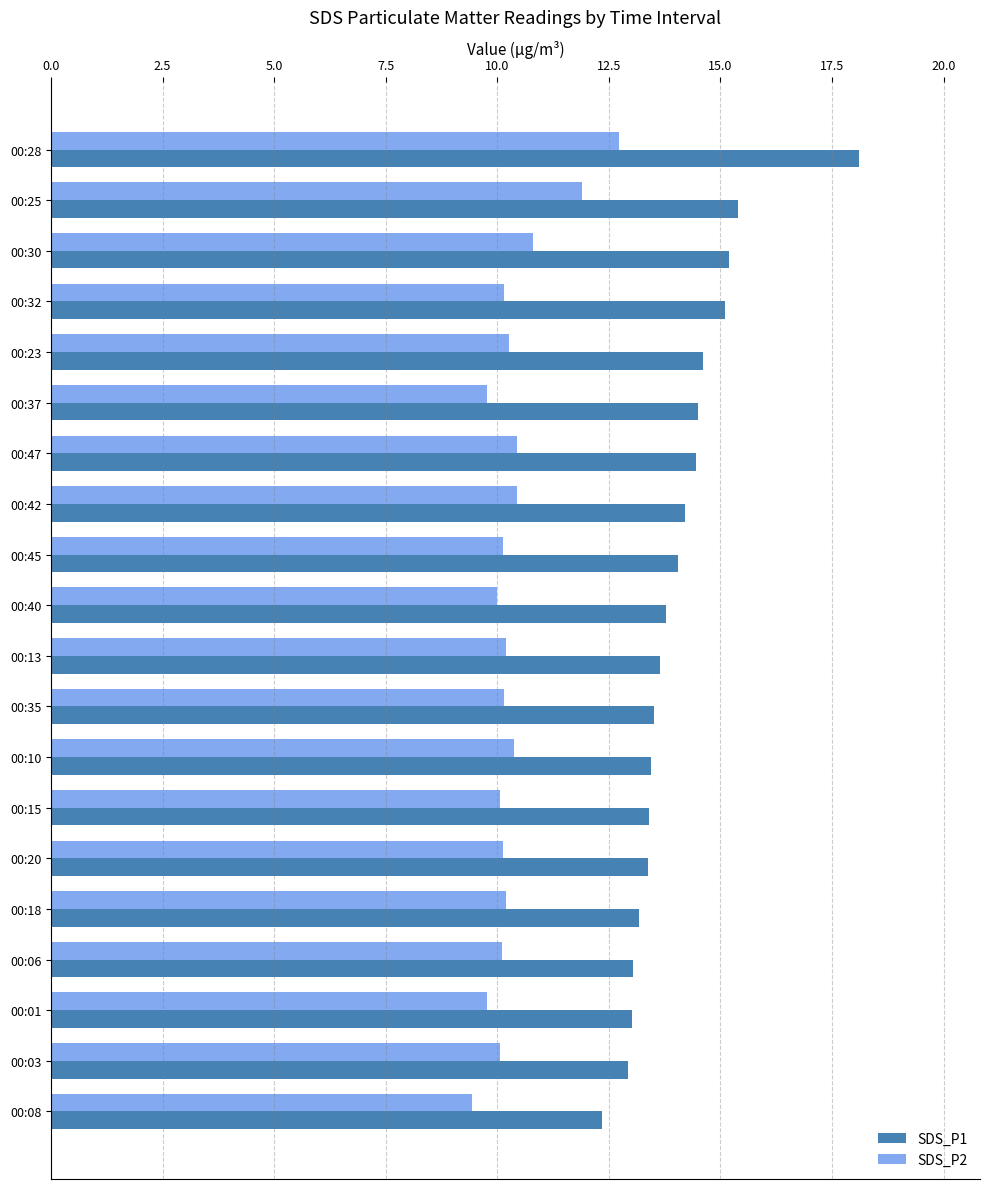

What is the difference between the maximum and minimum values in the SDS_P2 series?

3.3